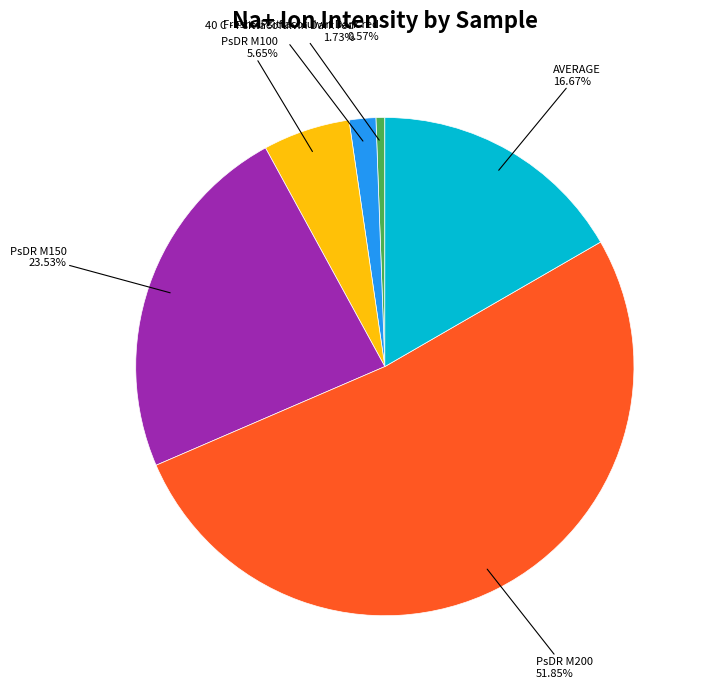

Is it true that PsDR M200 is 40% of the pie?

False